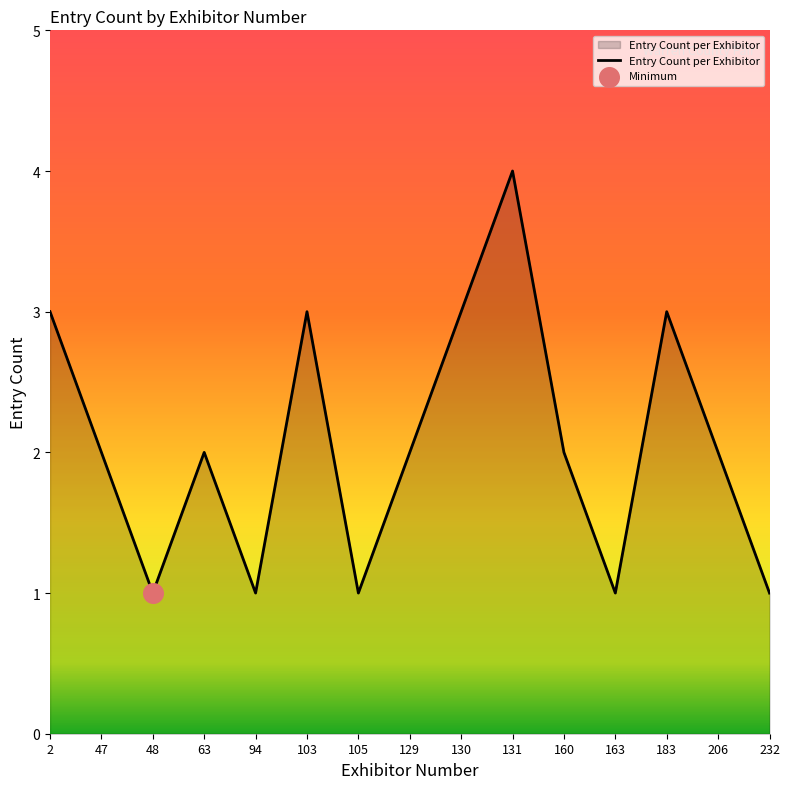

Approximately how many times larger is the value at 206 compared to 129?

1.0